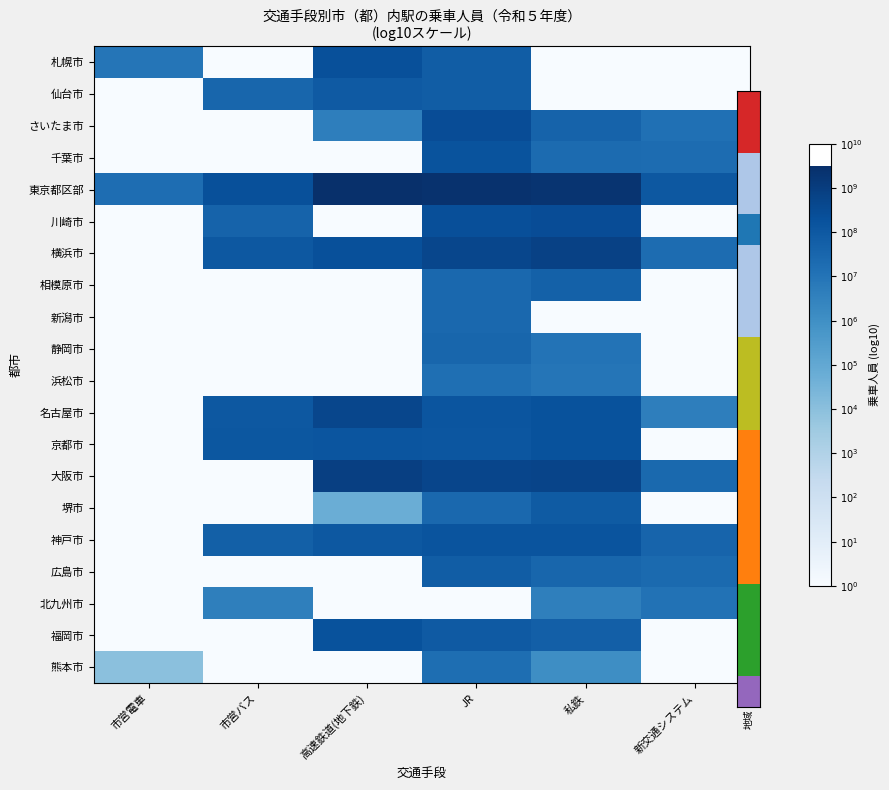

Rank the series at 市営電車 from highest to lowest value.

東京都区部, 札幌市, 熊本市, 仙台市, さいたま市, 千葉市, 川崎市, 横浜市, 相模原市, 新潟市, 静岡市, 浜松市, 名古屋市, 京都市, 大阪市, 堺市, 神戸市, 広島市, 北九州市, 福岡市